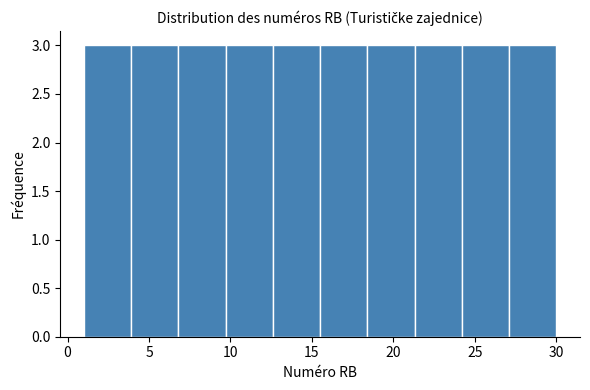

What is the height of the bar covering 3.9 to 6.8 on the x-axis? Neither the bar edges nor the heights are printed on the chart, so give them approximately, as read against the axes.

3